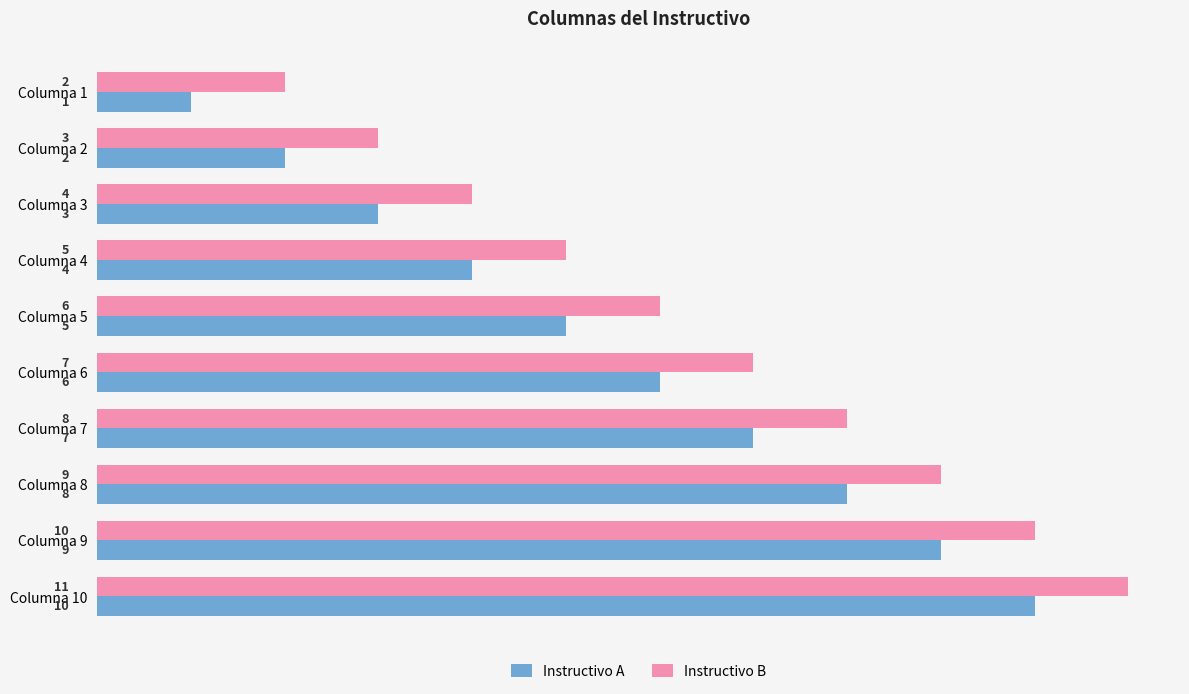

Is the value of Instructivo B at Columna 7 greater than the value of Instructivo A at Columna 5?

Yes